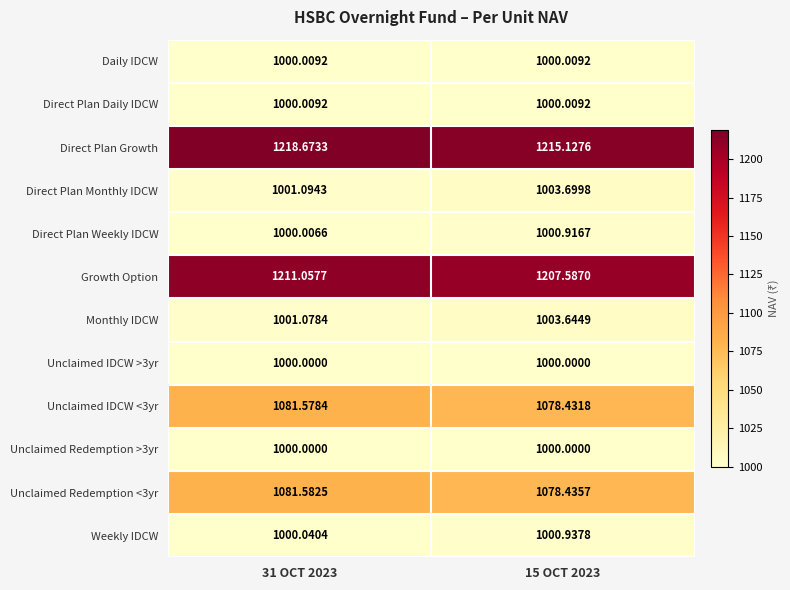

Which series has the largest total across all categories?

Direct Plan Growth